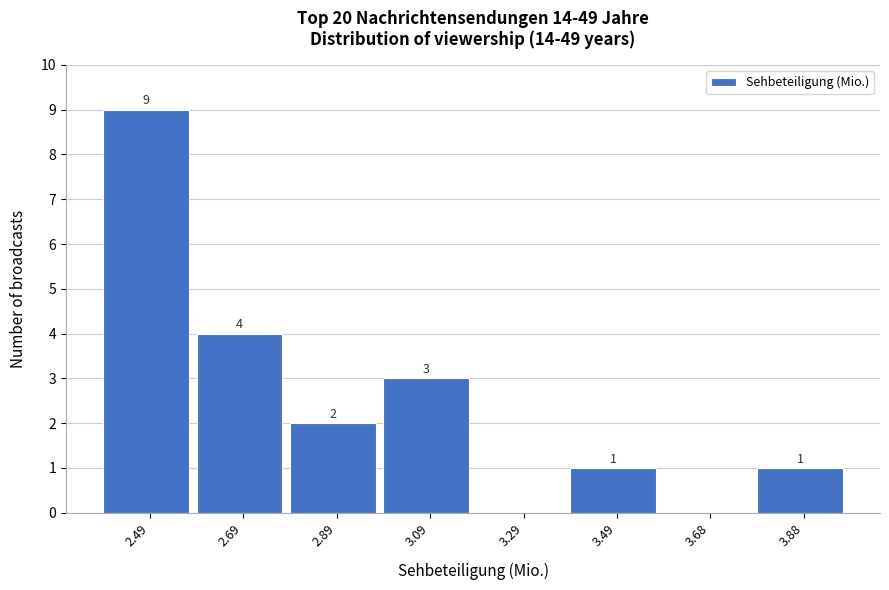

Reading right to left, extract all data points from this chart.

3.88=1	3.68=0	3.49=1	3.29=0	3.09=3	2.89=2	2.69=4	2.49=9